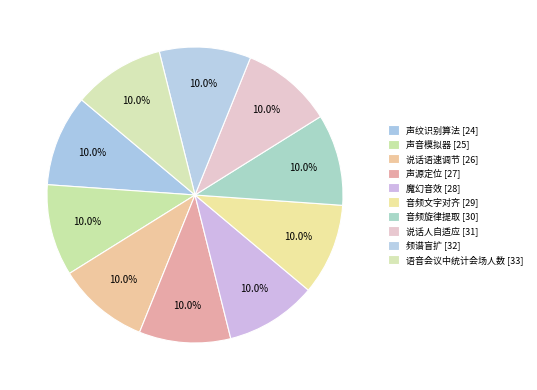

The 说话人自适应 slice represents 17% of the pie. True or false?

False